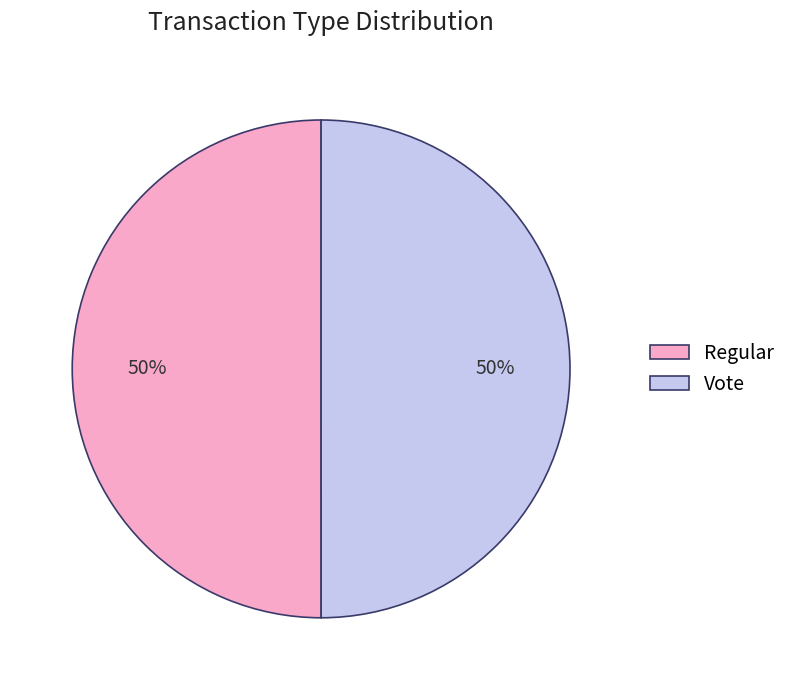

To the nearest percent, what portion does Vote represent?

50%